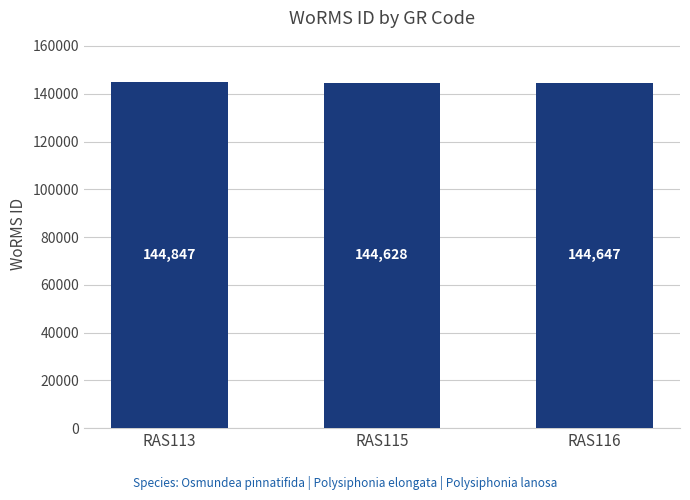

What is the change in value from RAS113 to RAS116?

-200